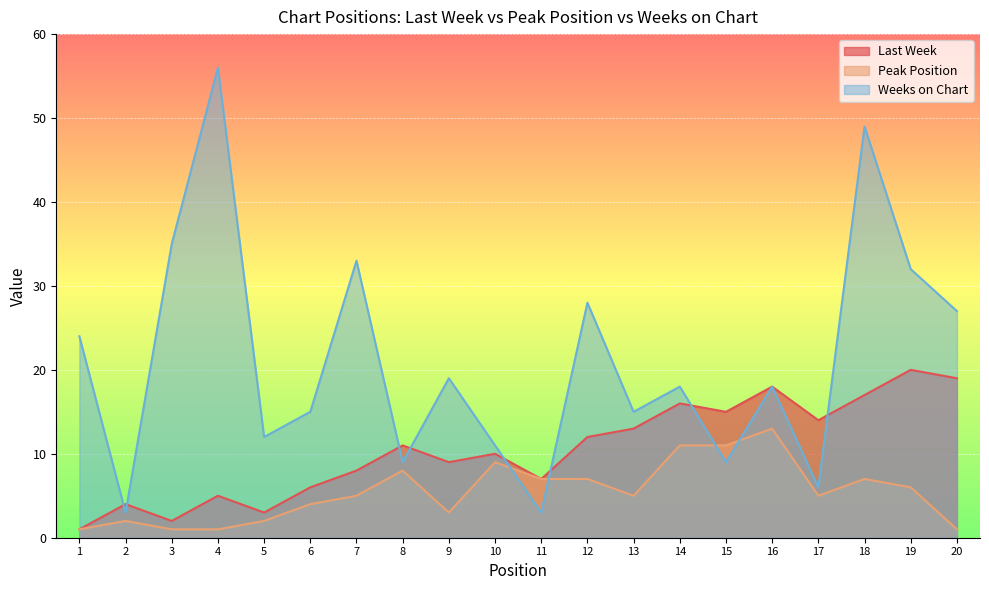

Which label corresponds to the largest value in the chart?

4